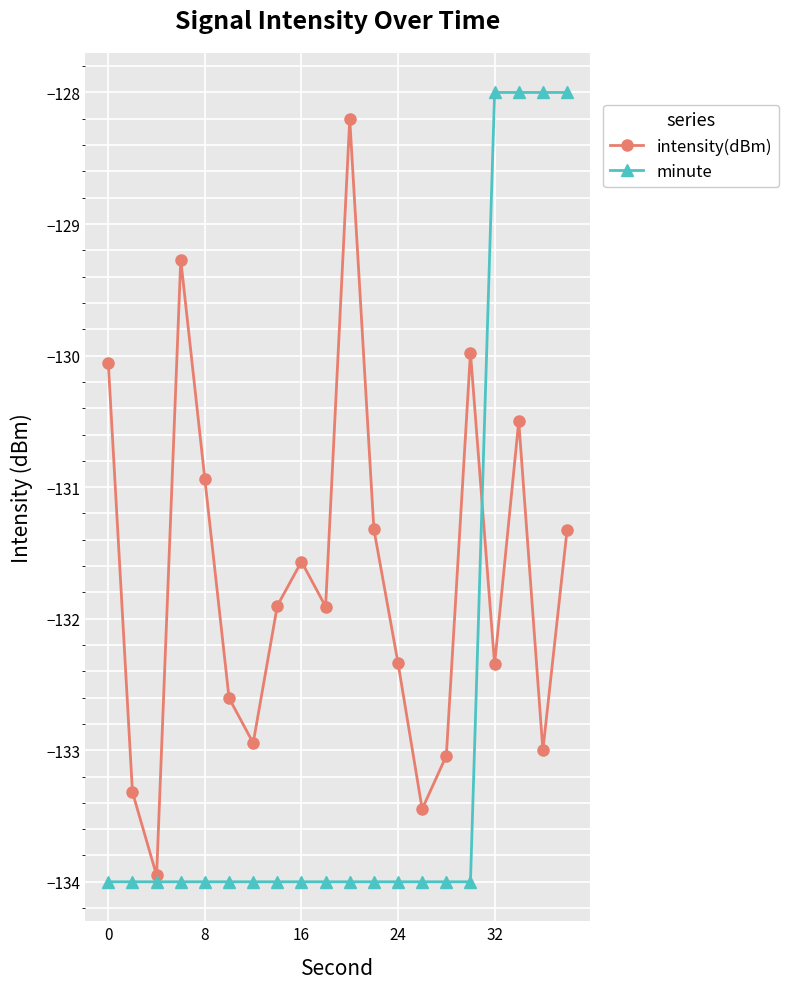

List the series in order of their overall mean, lowest first.

minute, intensity(dBm)